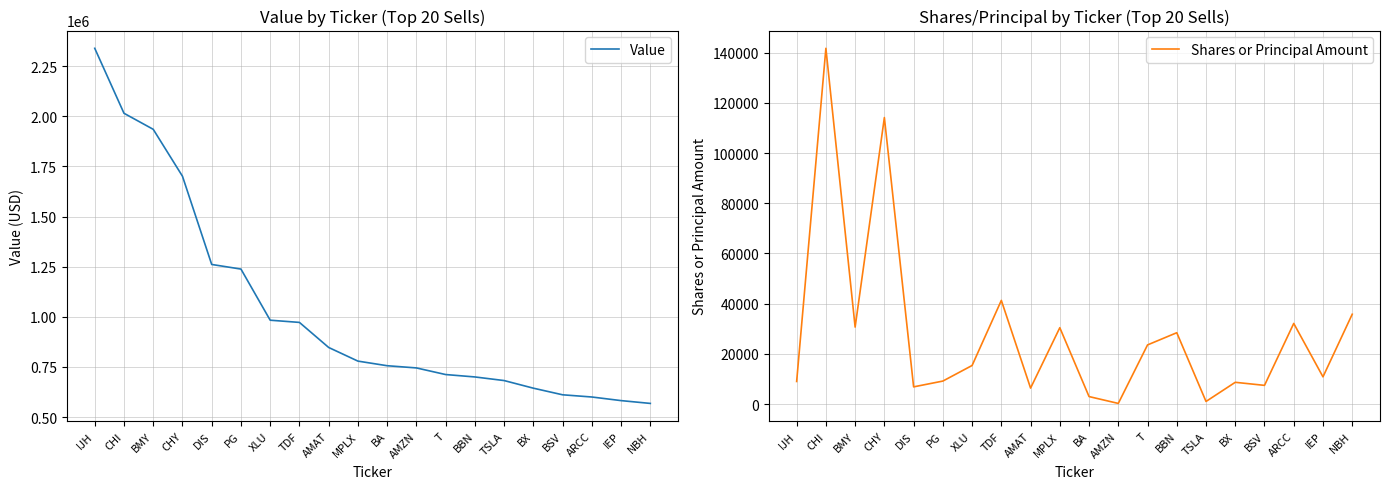

At how many categories does at least one series exceed 315958?

20